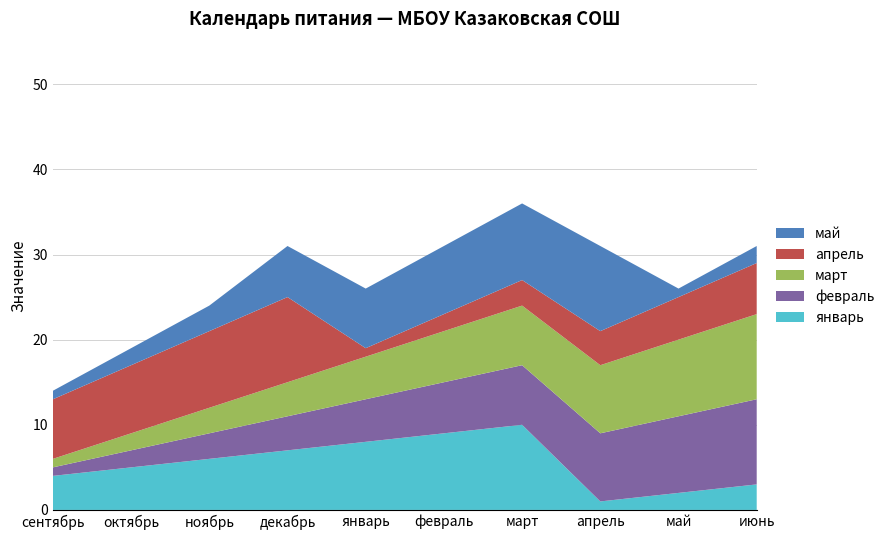

Reading right to left, transcribe all the data shown in this chart.

январь: июнь=3	май=2	апрель=1	март=10	февраль=9	январь=8	декабрь=7	ноябрь=6	октябрь=5	сентябрь=4
февраль: июнь=10	май=9	апрель=8	март=7	февраль=6	январь=5	декабрь=4	ноябрь=3	октябрь=2	сентябрь=1
март: июнь=10	май=9	апрель=8	март=7	февраль=6	январь=5	декабрь=4	ноябрь=3	октябрь=2	сентябрь=1
апрель: июнь=6	май=5	апрель=4	март=3	февраль=2	январь=1	декабрь=10	ноябрь=9	октябрь=8	сентябрь=7
май: июнь=2	май=1	апрель=10	март=9	февраль=8	январь=7	декабрь=6	ноябрь=3	октябрь=2	сентябрь=1